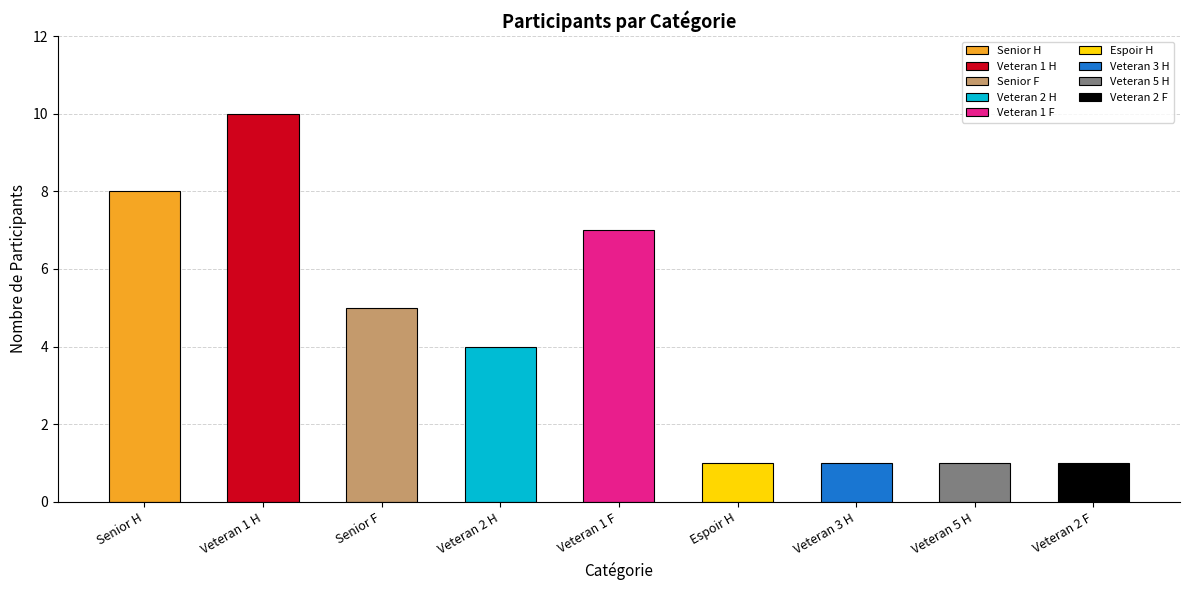

How many categories are shown in the chart?

9